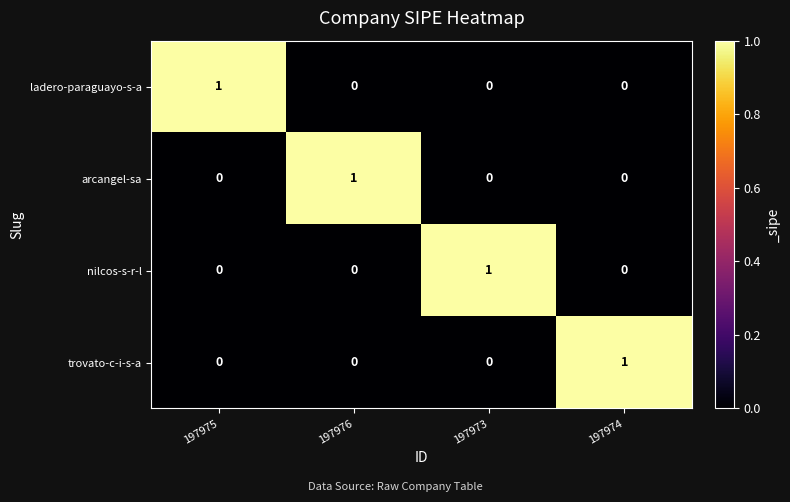

True or false: ladero-paraguayo-s-a has a value of 1 at 197975.

True